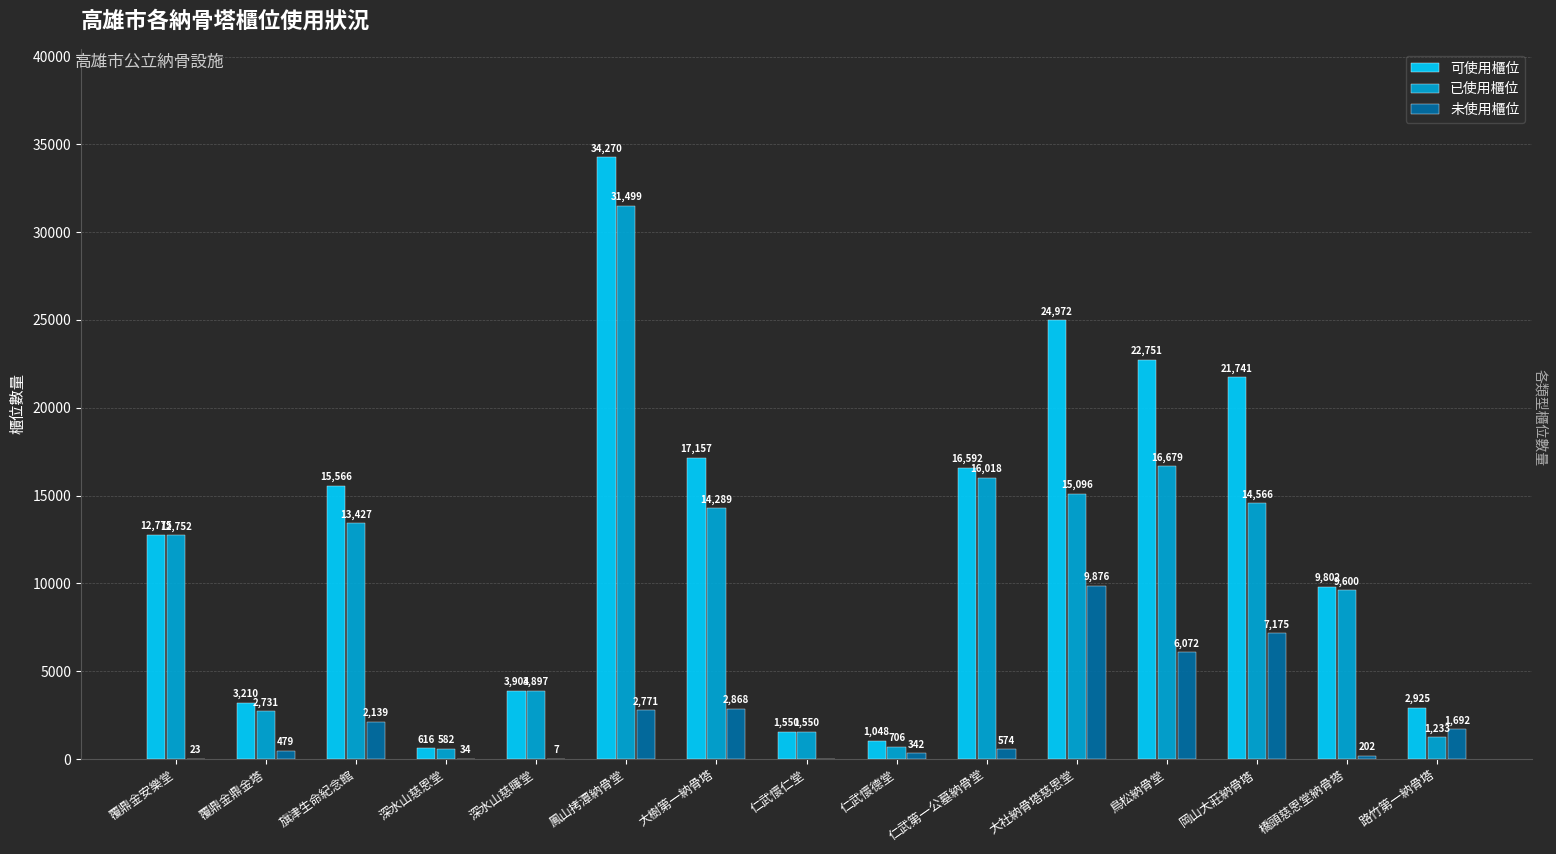

Which category has the highest value across all series?

鳳山拷潭納骨堂